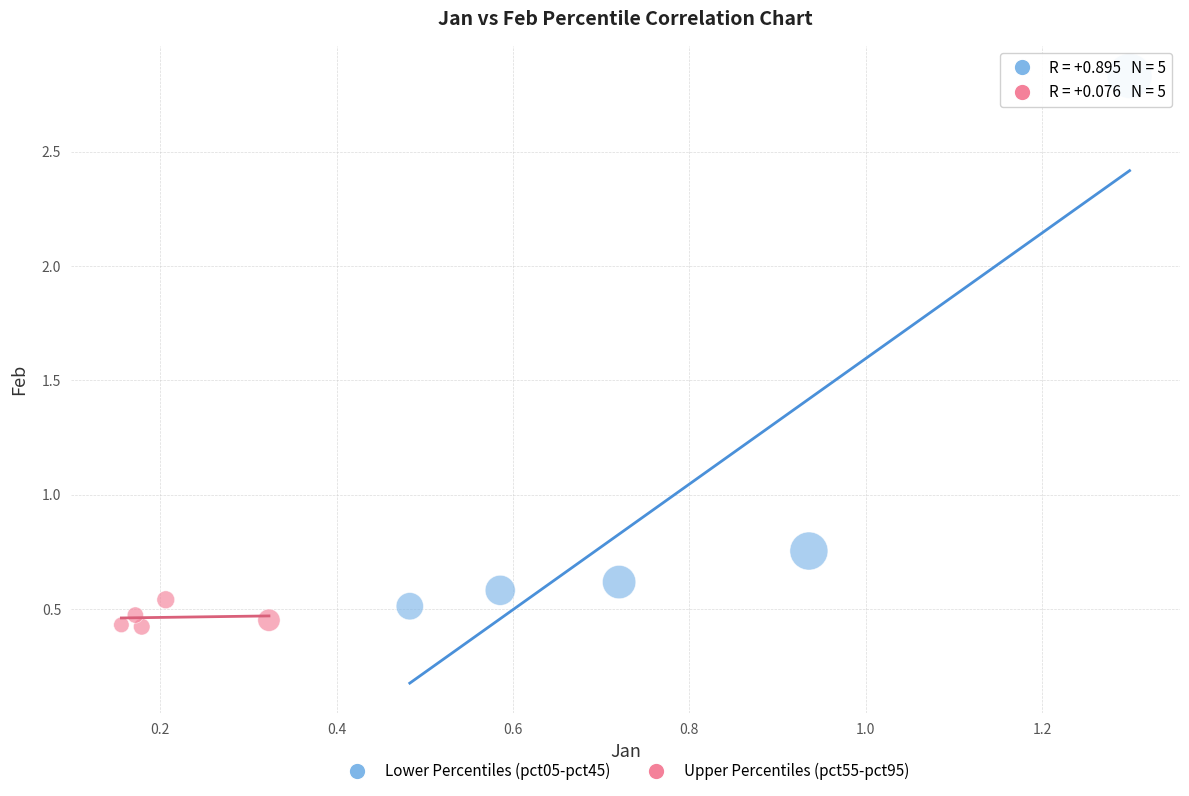

Which series has the largest Y range (max minus min)?

Lower Percentiles (pct05-pct45)